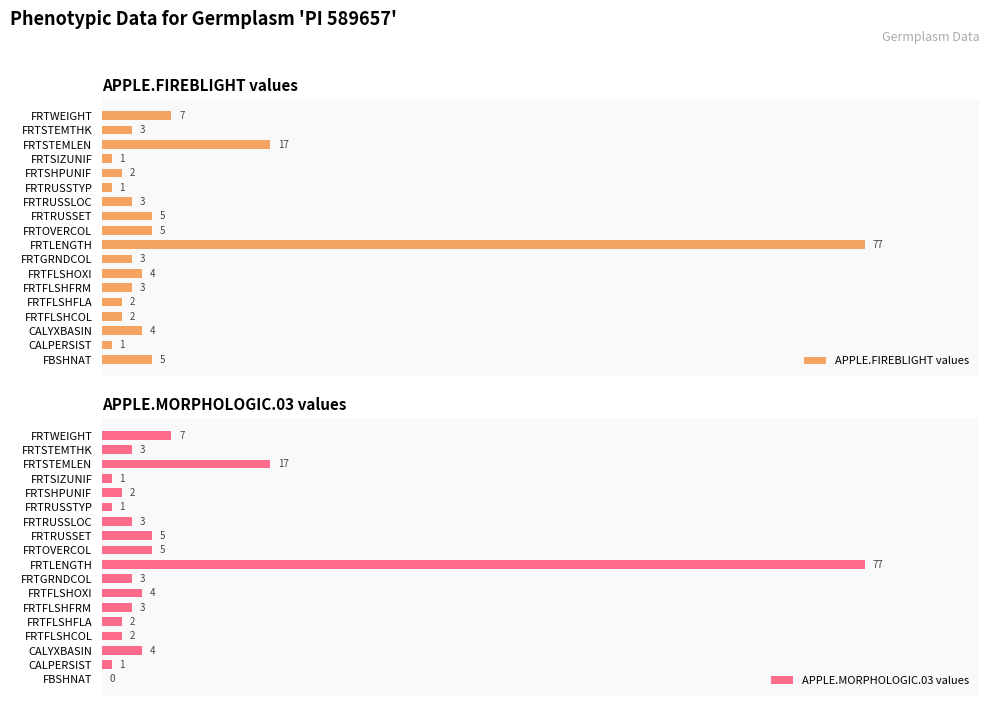

Reading left to right, extract all data points from this chart.

APPLE.FIREBLIGHT values: 5	1	4	2	2	3	4	3	77	5	5	3	1	2	1	17	3	7
APPLE.MORPHOLOGIC.03 values: 0	1	4	2	2	3	4	3	77	5	5	3	1	2	1	17	3	7